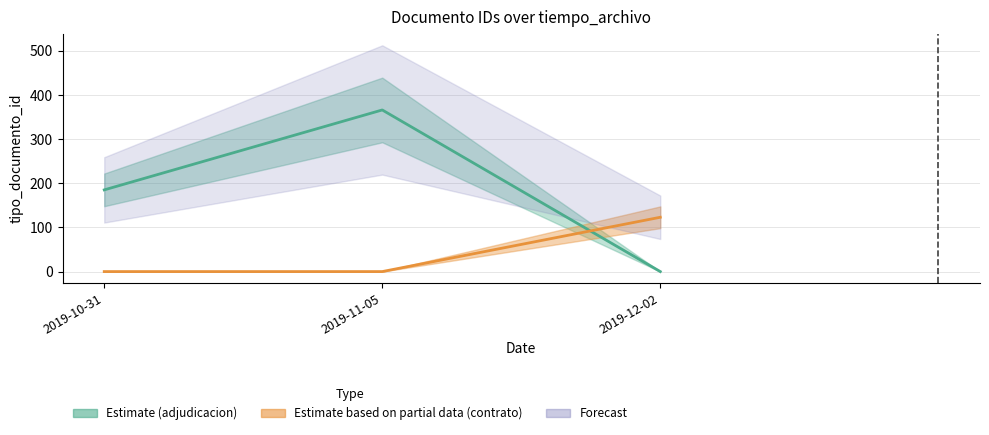

At which category does the chart reach its minimum across all series?

2019-10-31